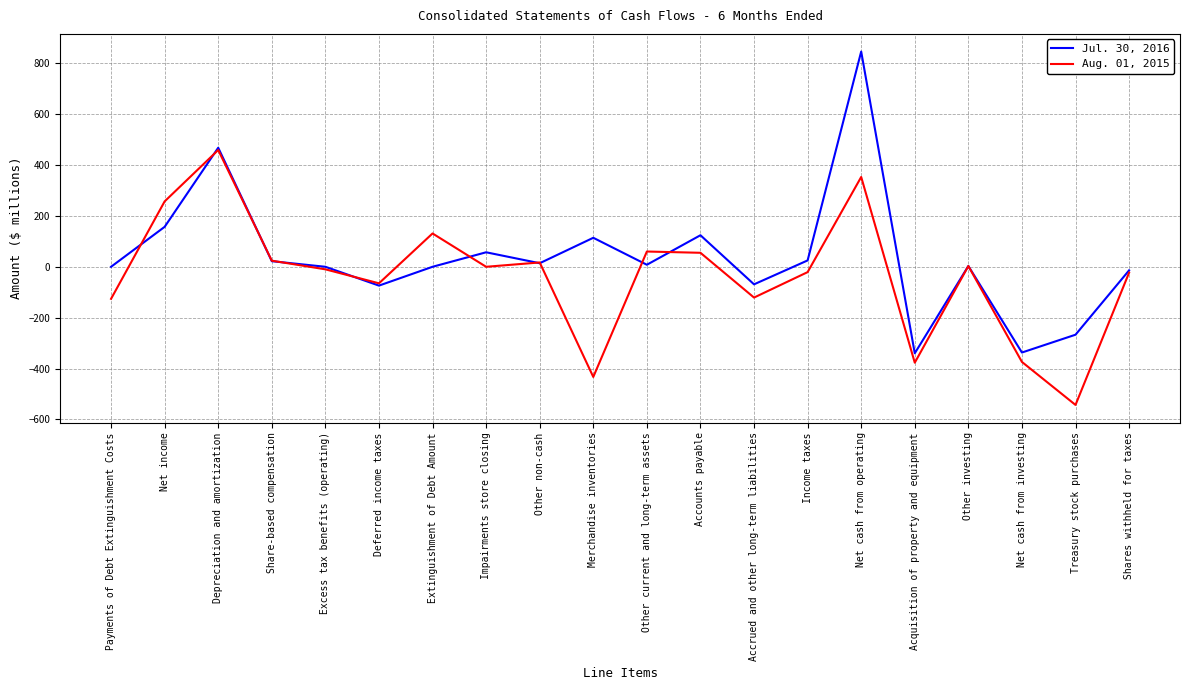

Which series has the widest spread of values?

Jul. 30, 2016